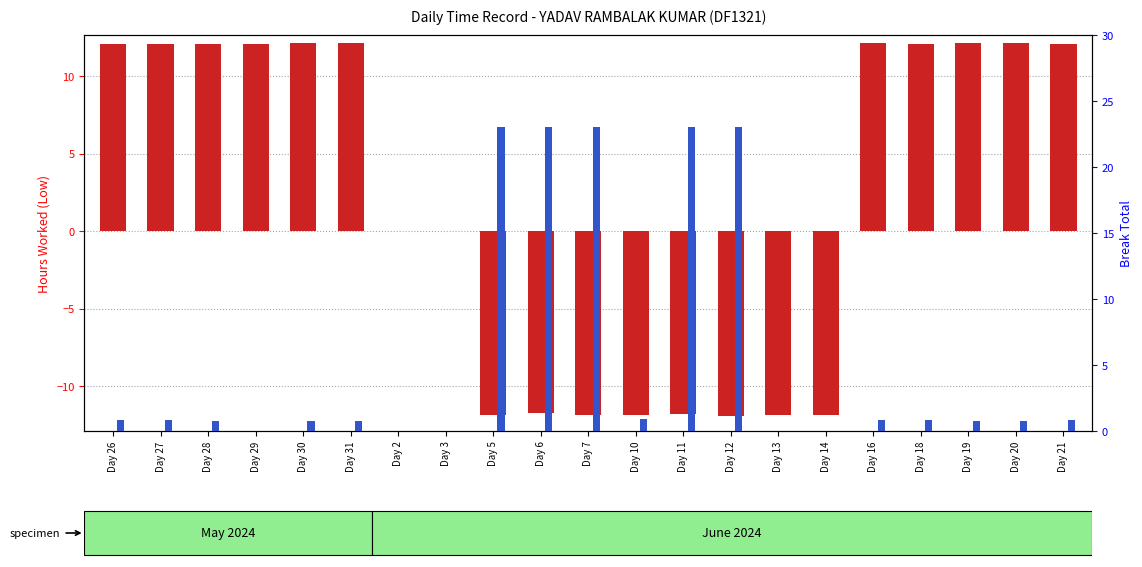

What position from the right is Day 30?

17